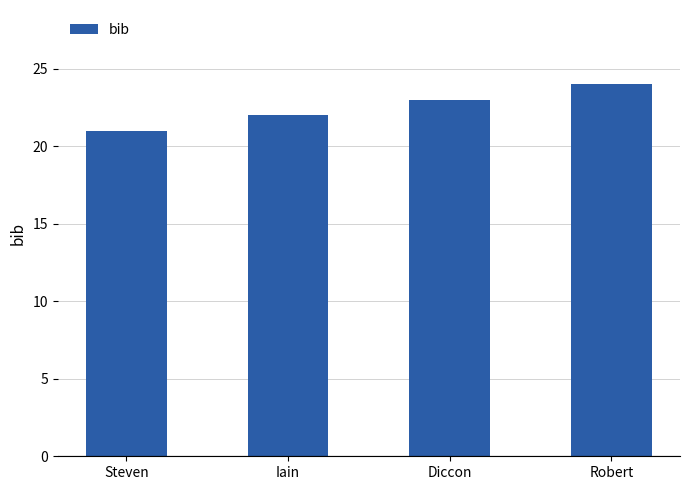

Reading left to right, list all the values displayed in this chart.

21	22	23	24